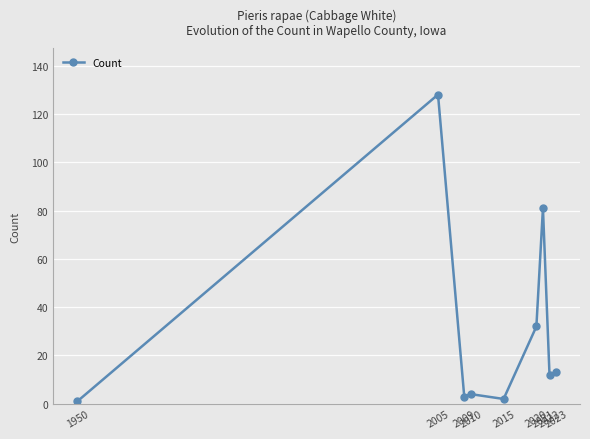

True or false: there are more than 1 points higher than both neighbors.

True